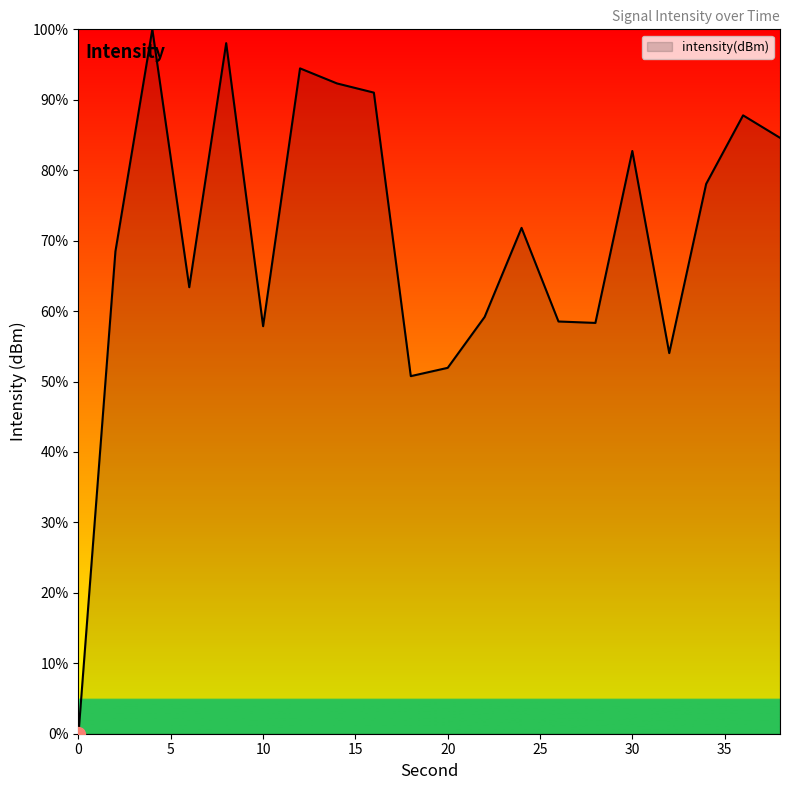

What is the maximum value shown in the chart?

100.0